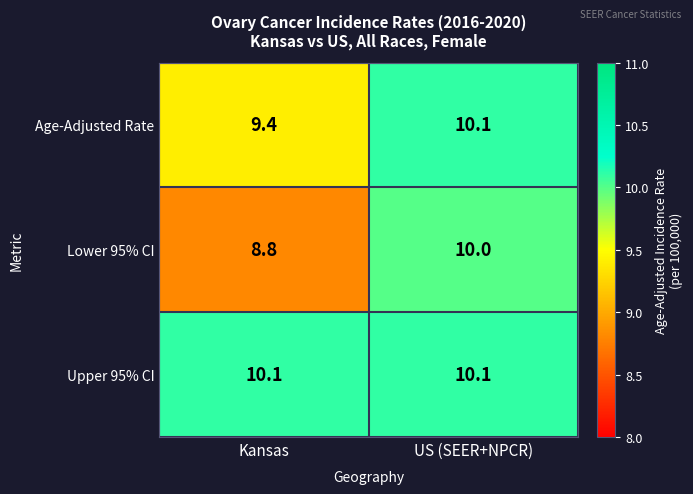

Where is Age-Adjusted Rate nearest to the value 9?

Kansas